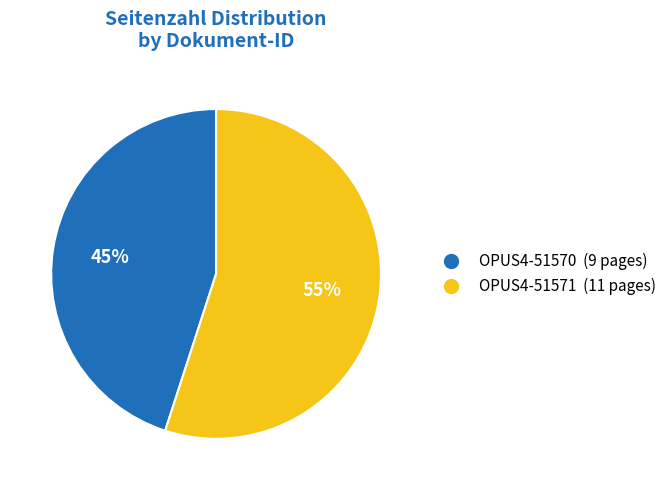

The OPUS4-51571 slice represents 64% of the pie. True or false?

False